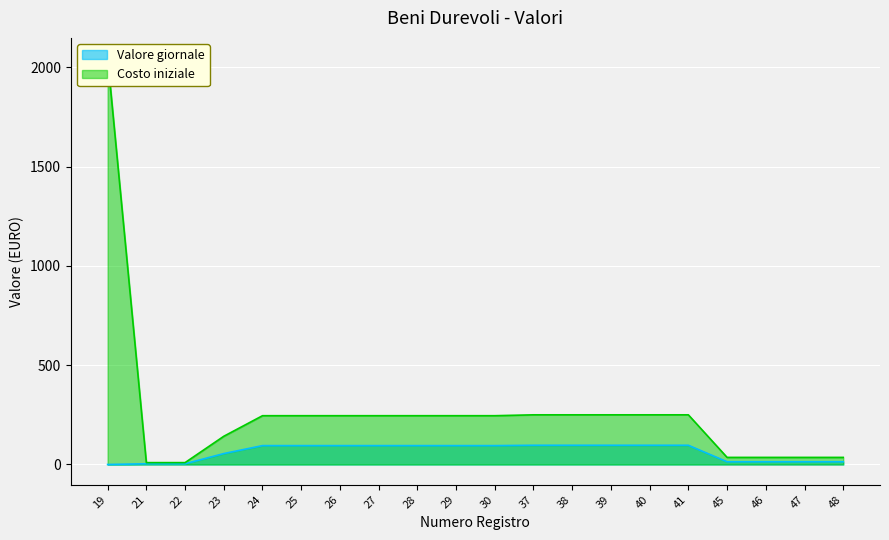

How many data points does each series have?

20